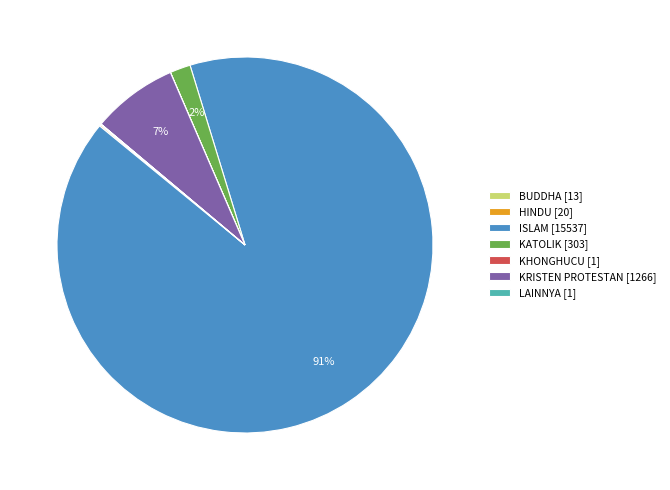

To the nearest percent, what is the difference between the largest and smallest slice percentages?

91%